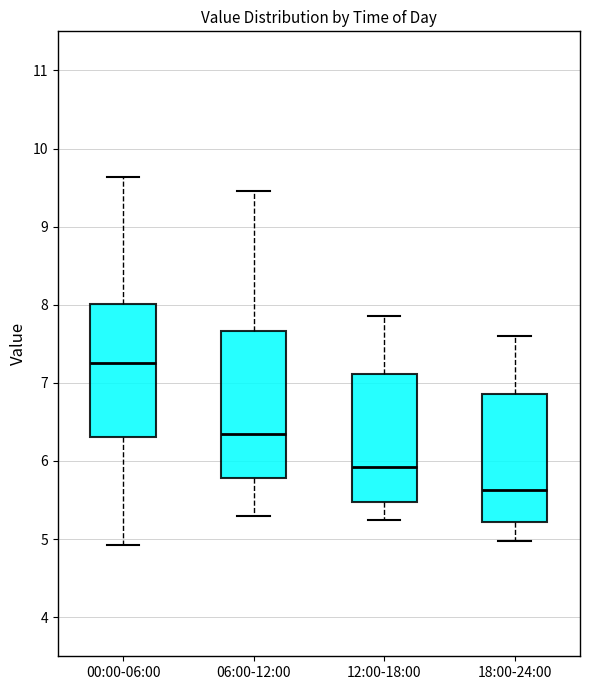

Which box is the tallest, from its lower edge to its upper edge?

06:00-12:00